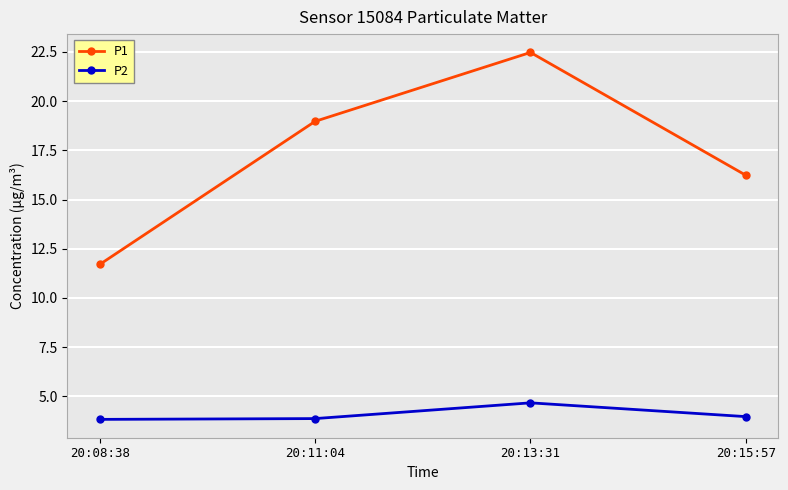

The value of P1 at 20:13:31 is 6.0. True or false?

False